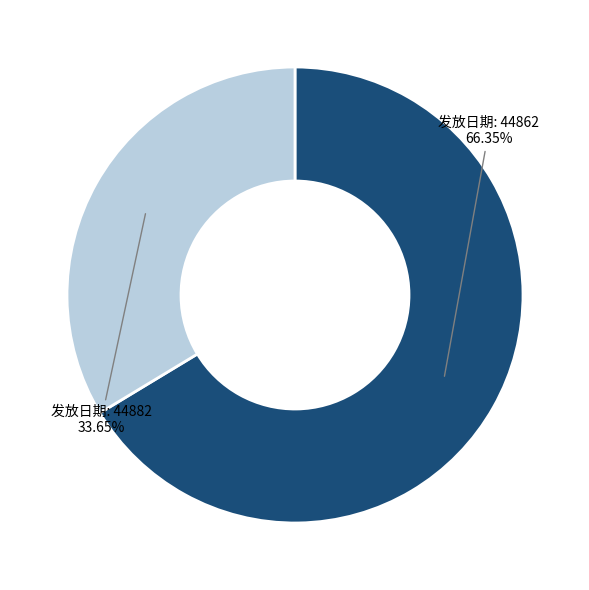

Count the number of slices in the pie.

2